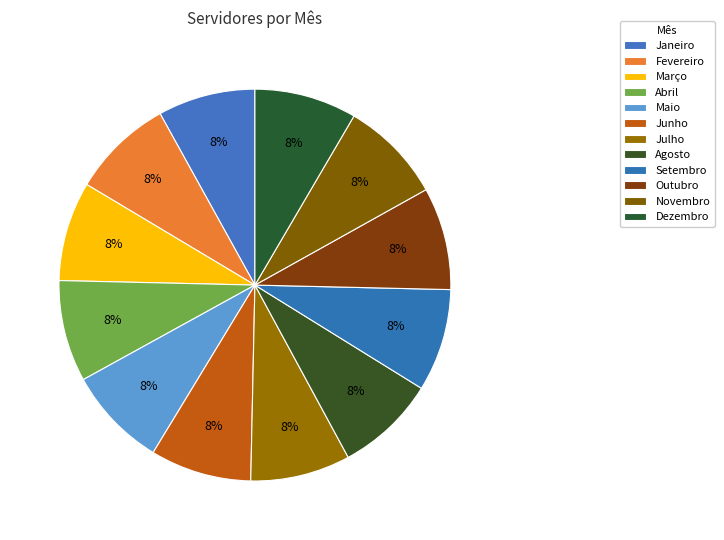

Combined, what portion of the pie is Fevereiro and Junho?

16.7%